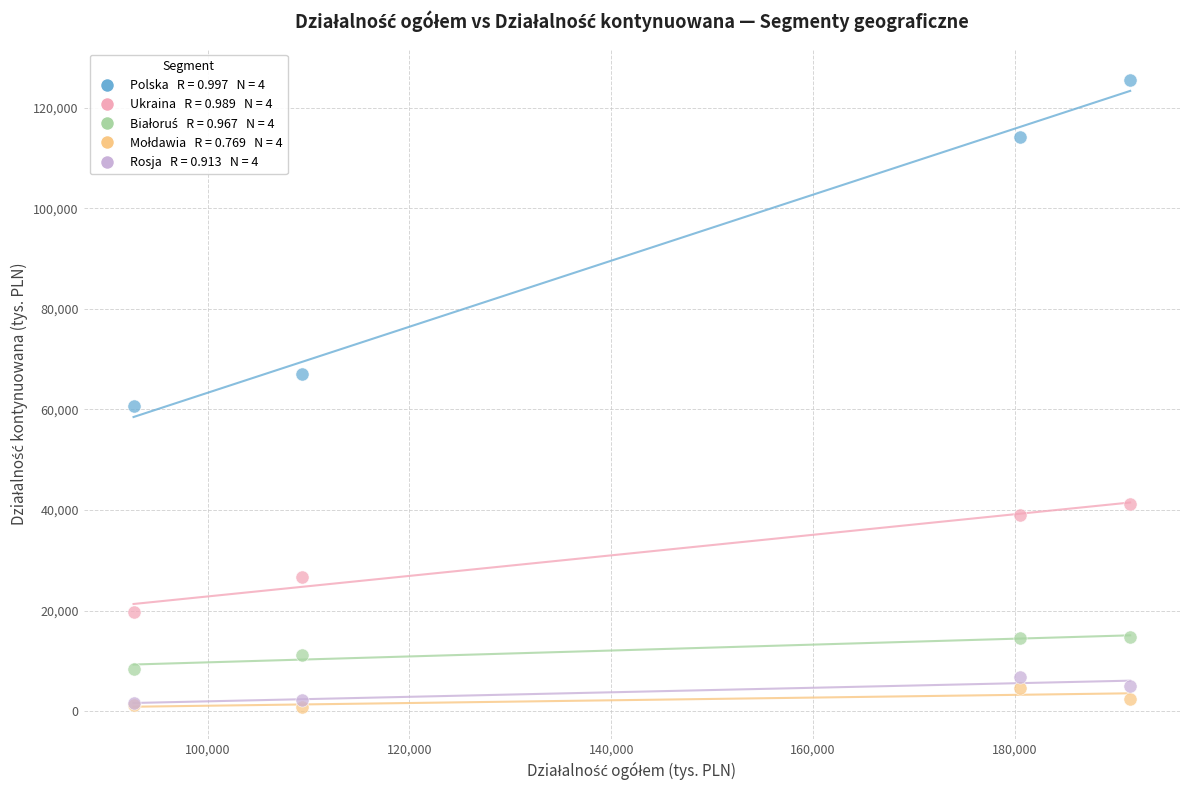

Across all series, what Y value is closest to 63171?

60754